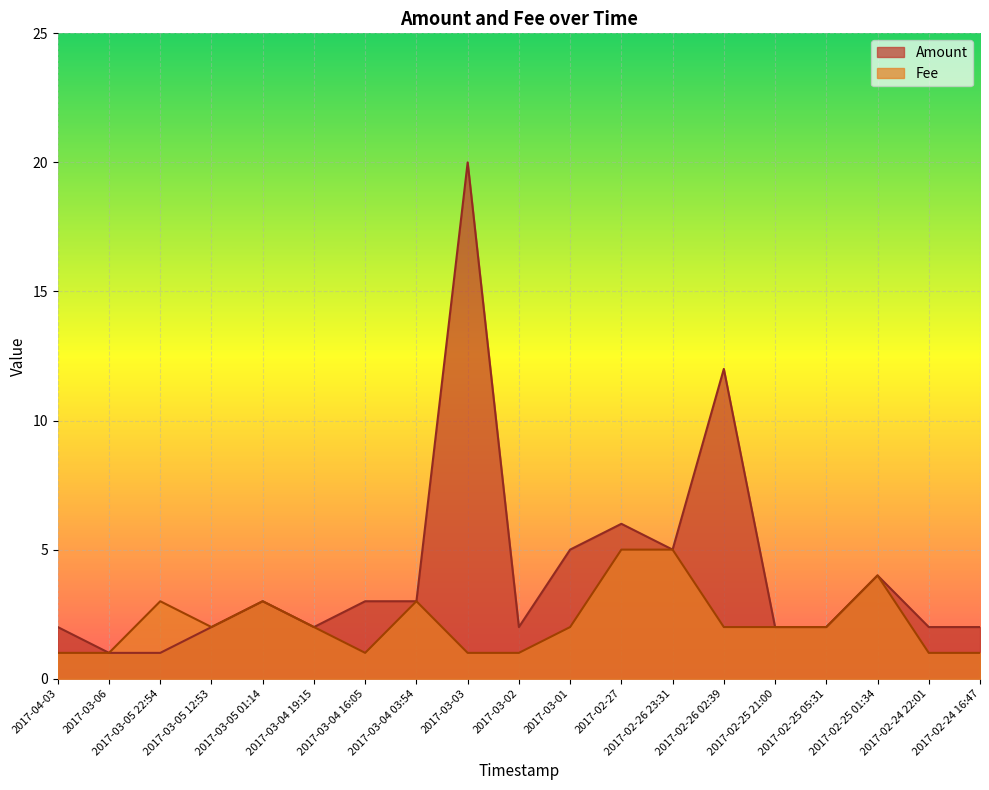

What is the sum of the Fee values at 2017-02-27 and 2017-02-24 16:47?

6.0